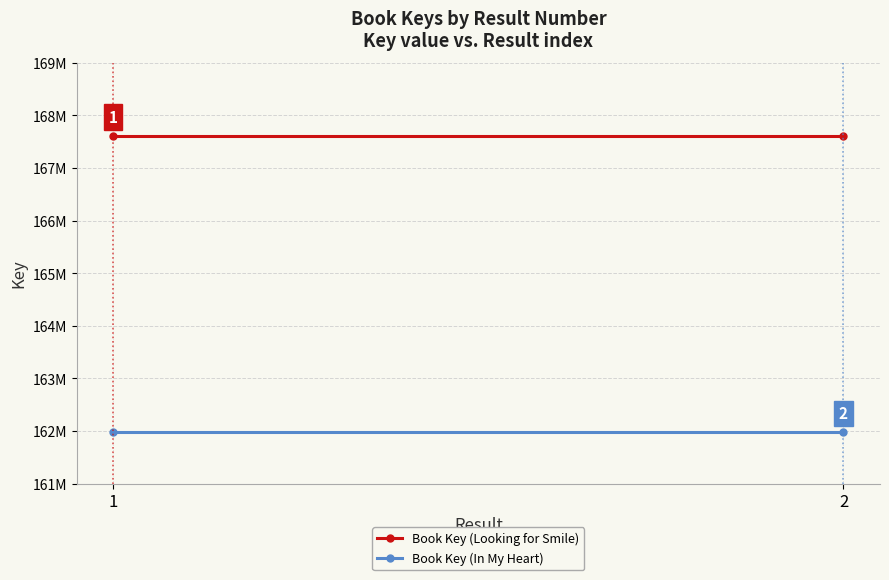

Is it true that Book Key (Looking for Smile) equals 167614687 at 2?

True